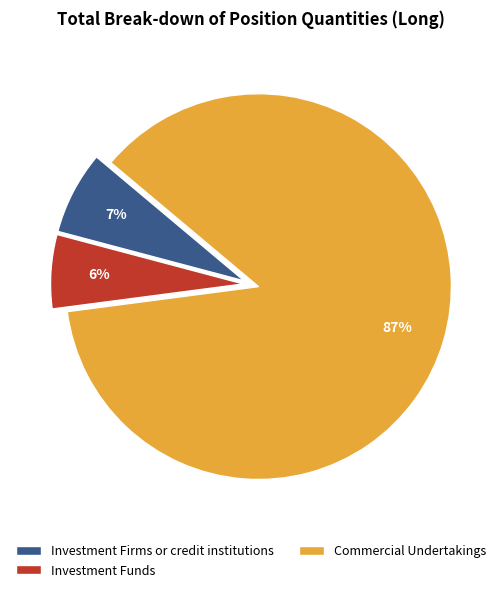

Do Investment Firms or credit institutions and Commercial Undertakings together represent more than half of the pie?

Yes